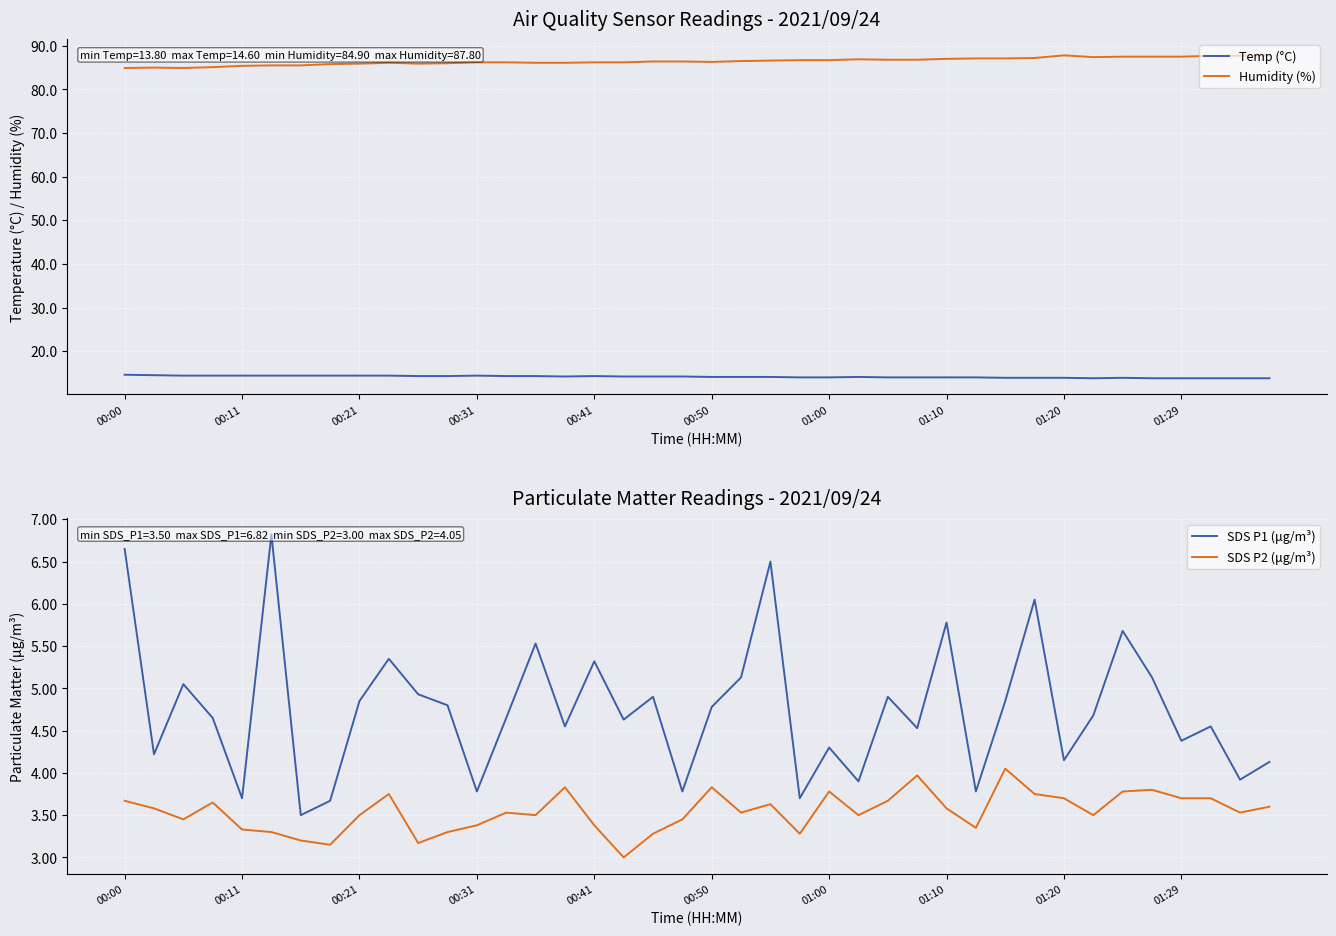

What is the maximum value for Humidity (%)?

87.8